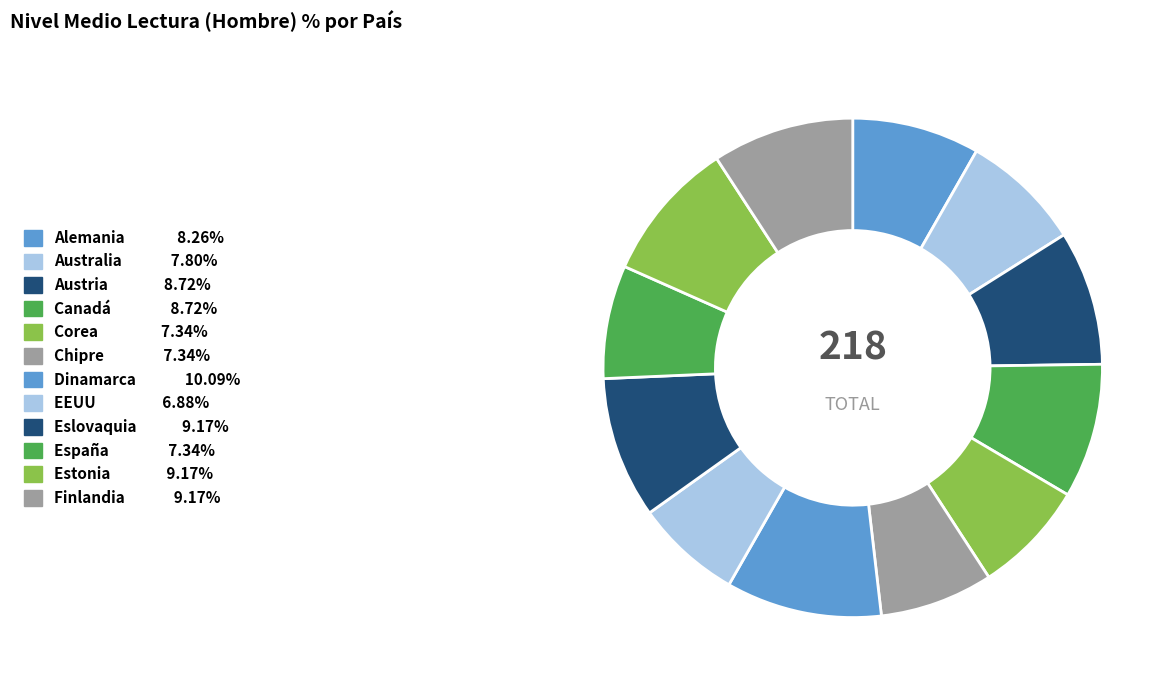

What is the ratio of the value at EEUU to the value at Estonia?

0.8